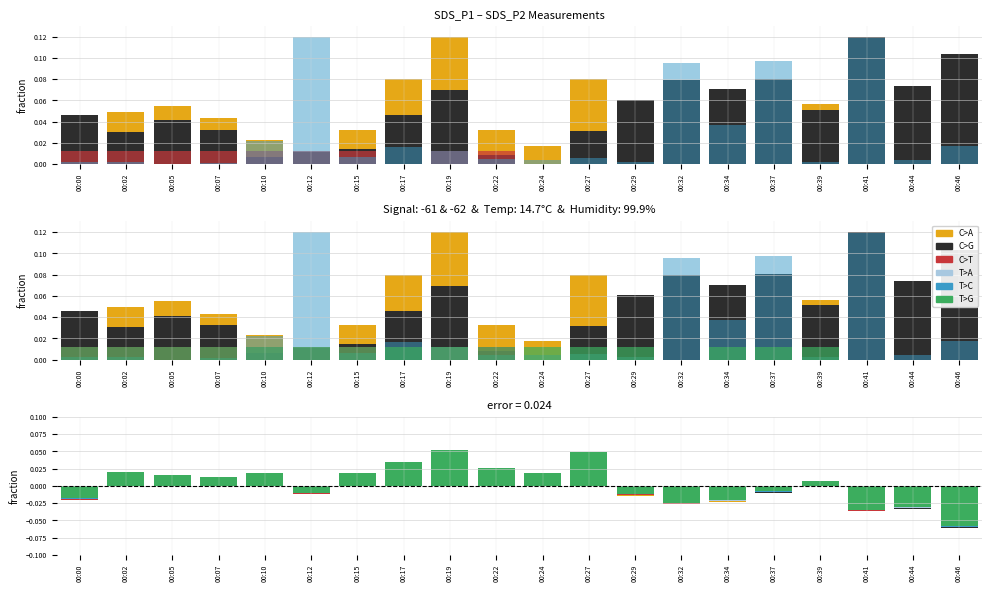

What is the greatest value displayed?

0.1